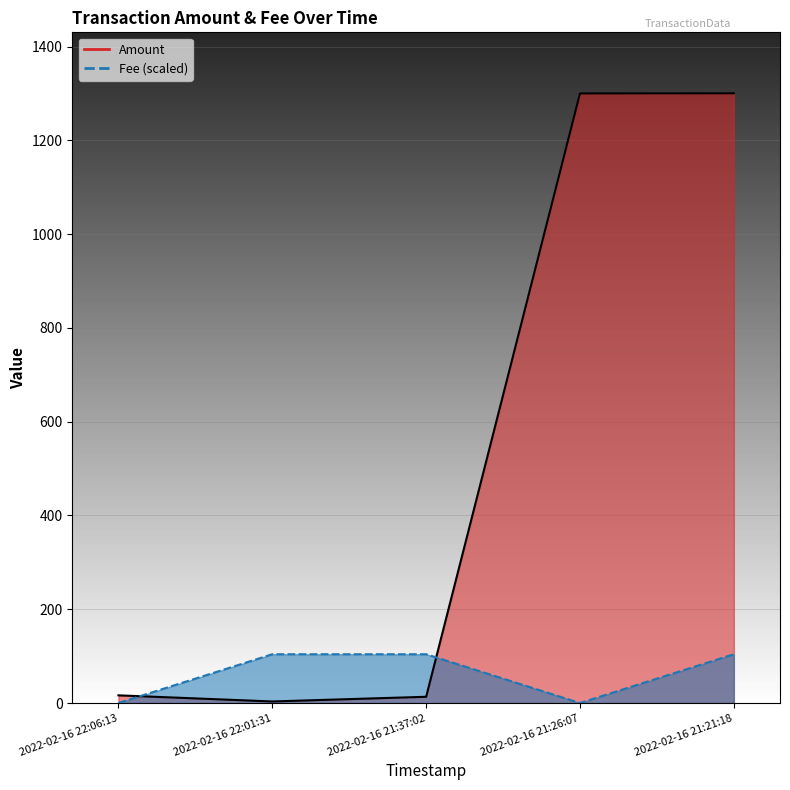

Where does the Fee series first go above 104?

2022-02-16 22:01:31